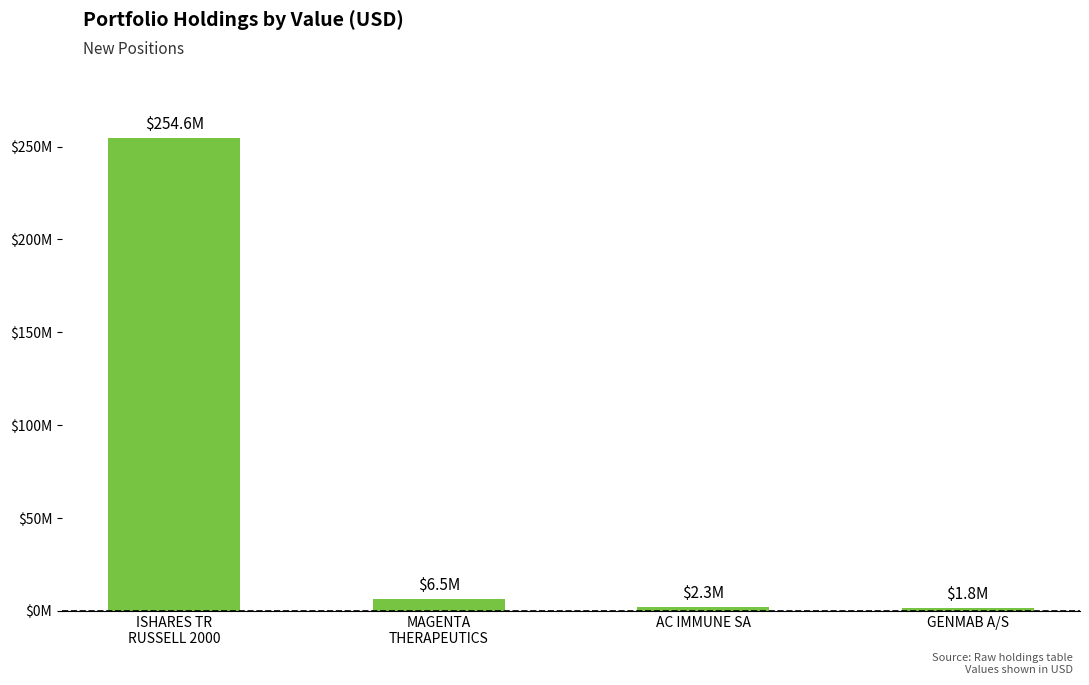

What is the label of the 2nd bar from the right?

AC IMMUNE SA